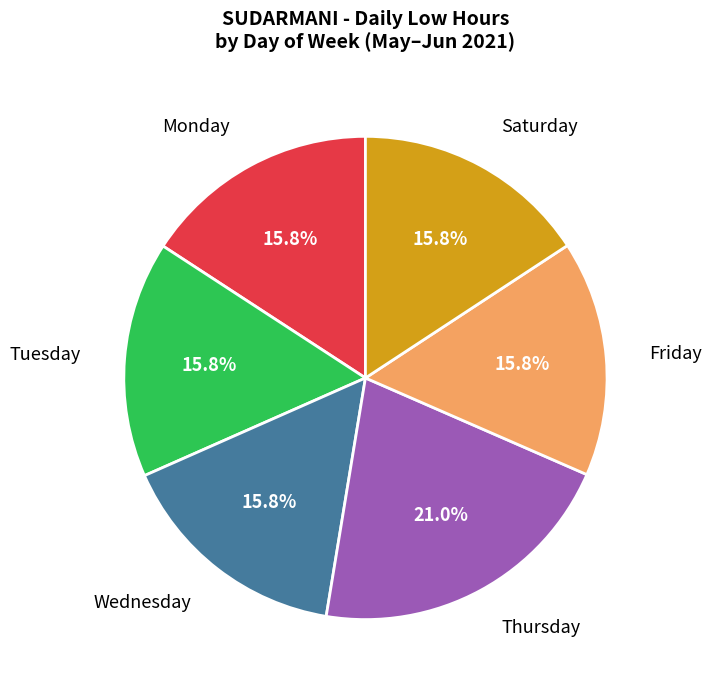

Which category has the biggest portion of the pie?

Thursday